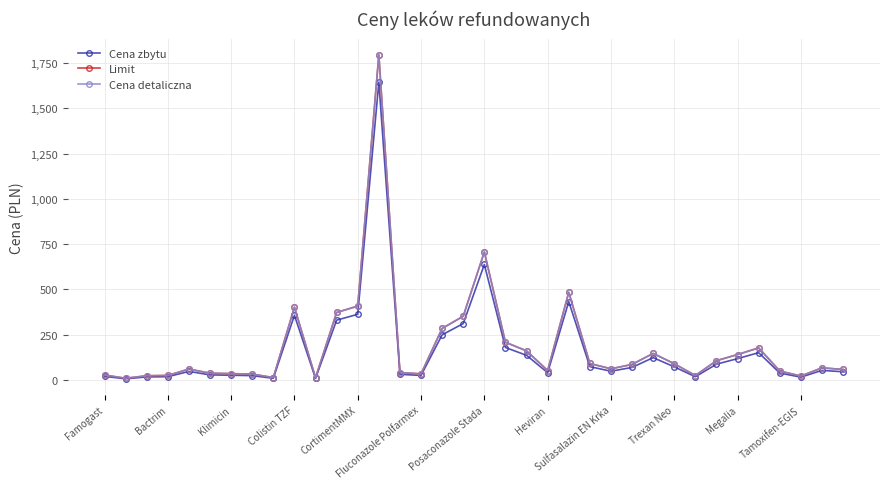

How many interior local valleys does the Cena detaliczna series have?

8